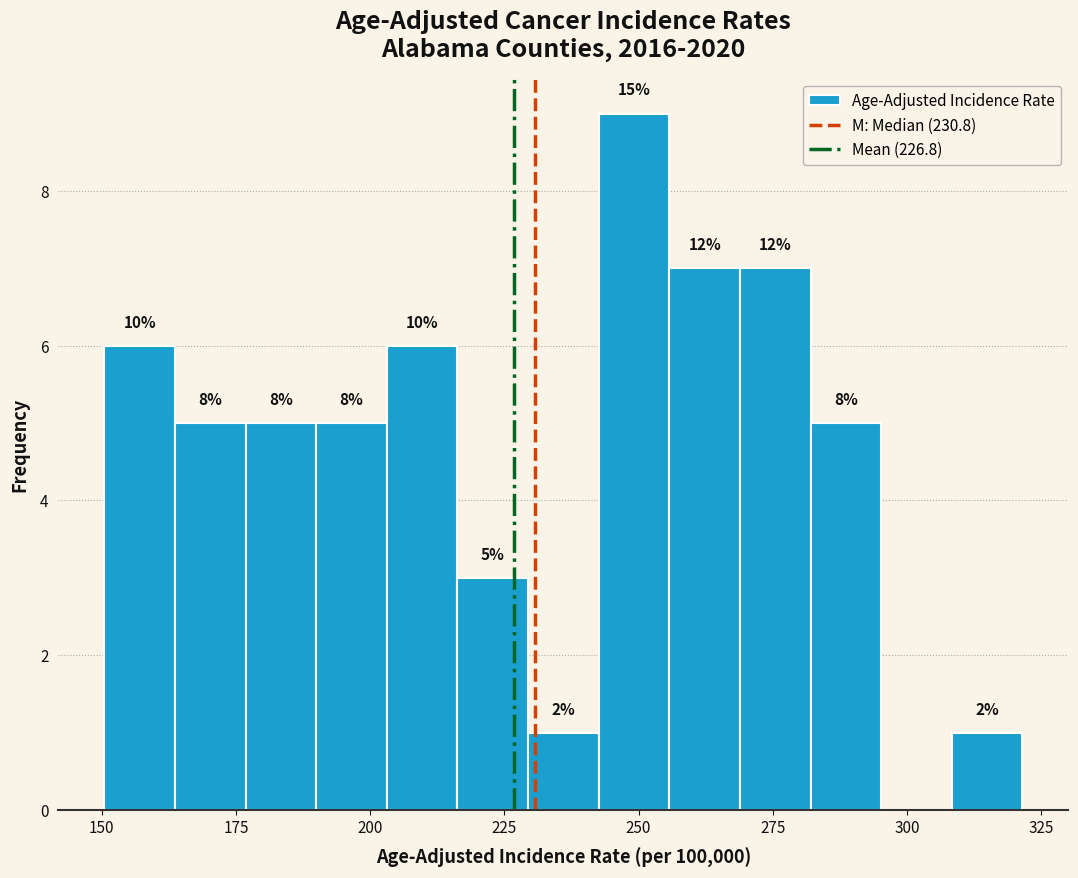

Around what value on the x-axis is the tallest bar? Give the approximate position of its centre, as read against the axis.

250